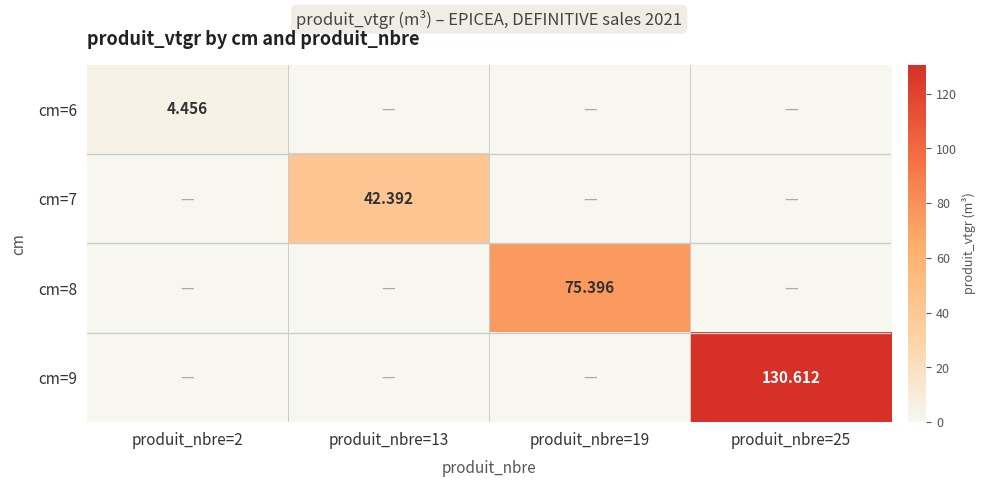

At which category is the sum across all series the highest?

produit_nbre=25